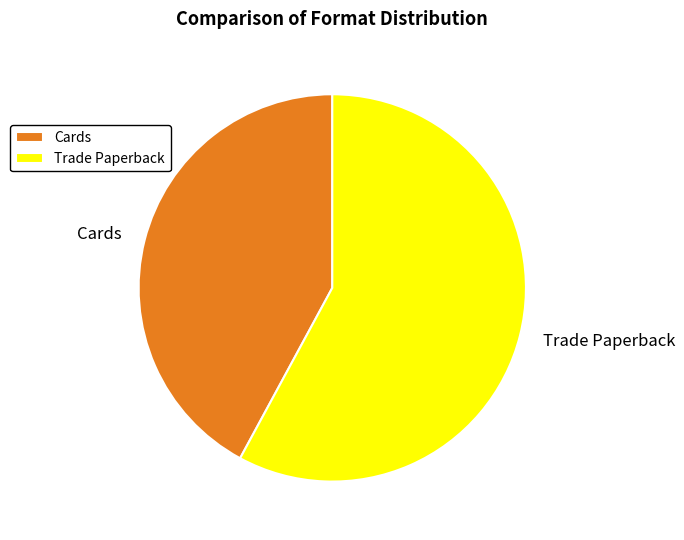

Is it true that Cards is 54% of the pie?

False